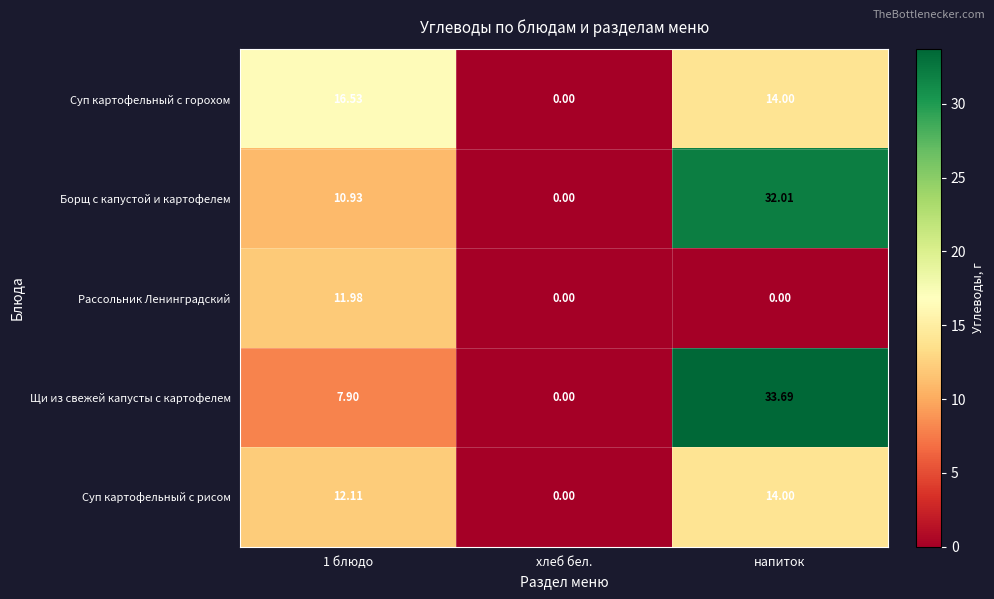

At which category does the chart reach its peak across all series?

напиток